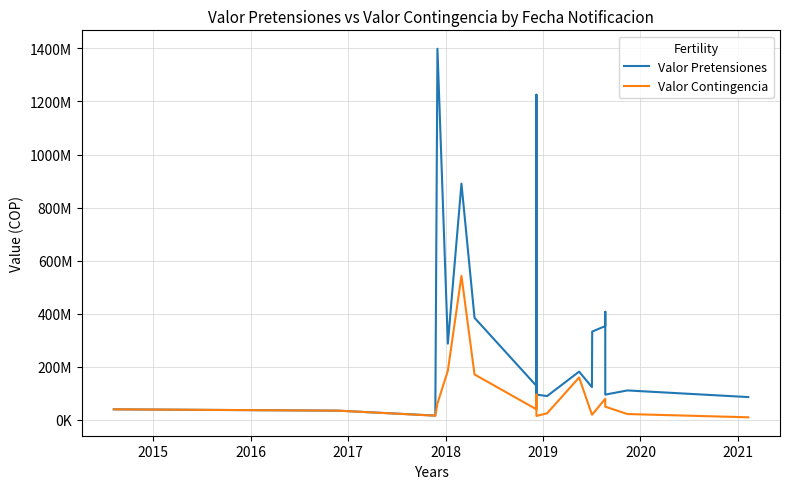

Which series has the largest range (max minus min)?

Valor Pretensiones